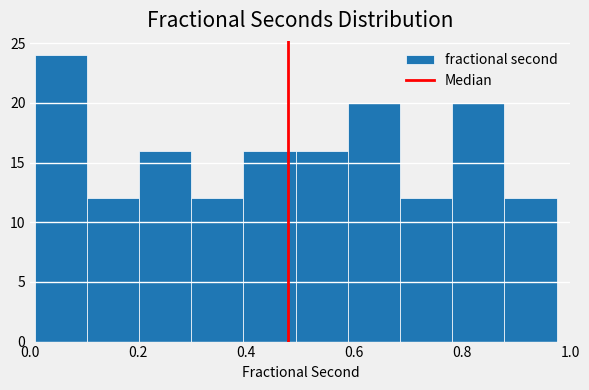

Reading left to right, transcribe this chart: for each bar, give the range it covers on the x-axis and its height. Neither the bar edges nor the heights are printed on the chart, so give them approximately, as read against the axes.

0.00 to 0.10: 24
0.10 to 0.20: 12
0.20 to 0.30: 16
0.30 to 0.40: 12
0.40 to 0.50: 16
0.50 to 0.58: 16
0.58 to 0.68: 20
0.68 to 0.78: 12
0.78 to 0.88: 20
0.88 to 0.98: 12